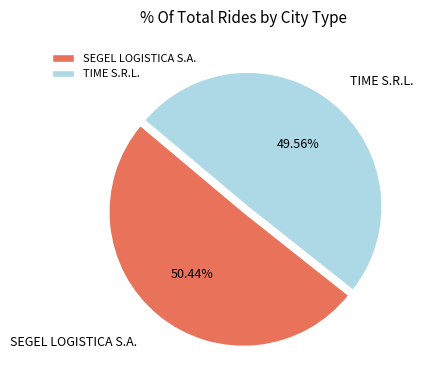

Rank the categories by value from highest to lowest.

SEGEL LOGISTICA S.A., TIME S.R.L.